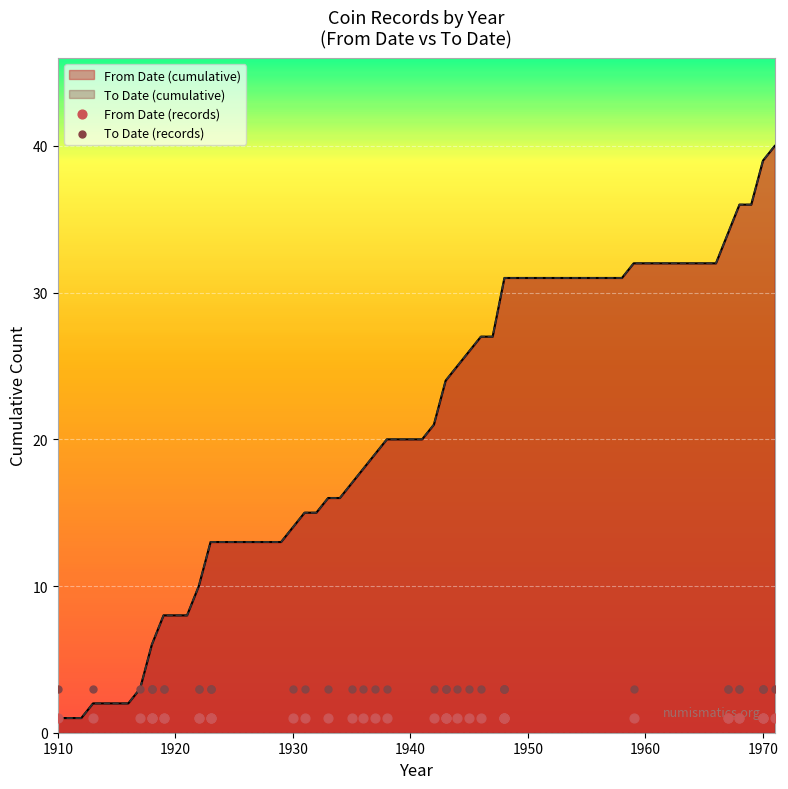

Which series has the largest total across all categories?

To Date (records)